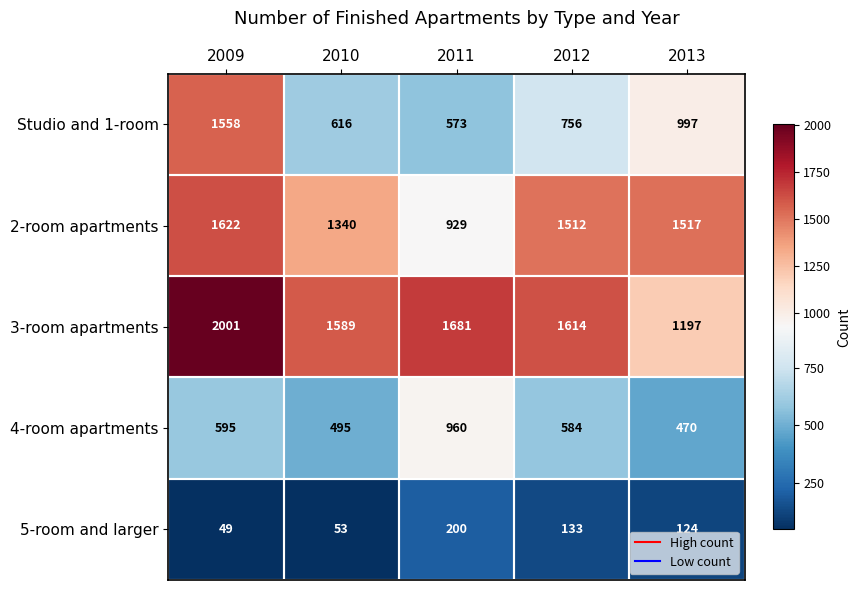

What is the smallest value displayed?

49